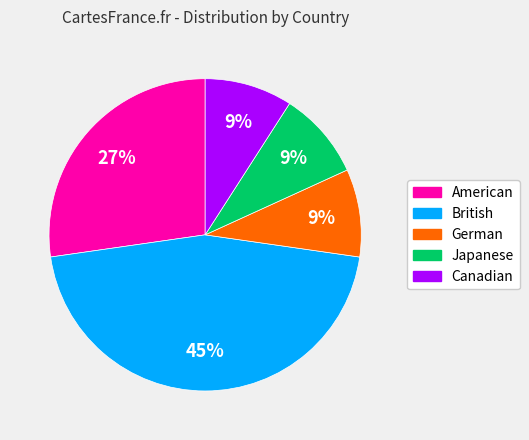

Is the sum of German and Canadian greater than half?

No